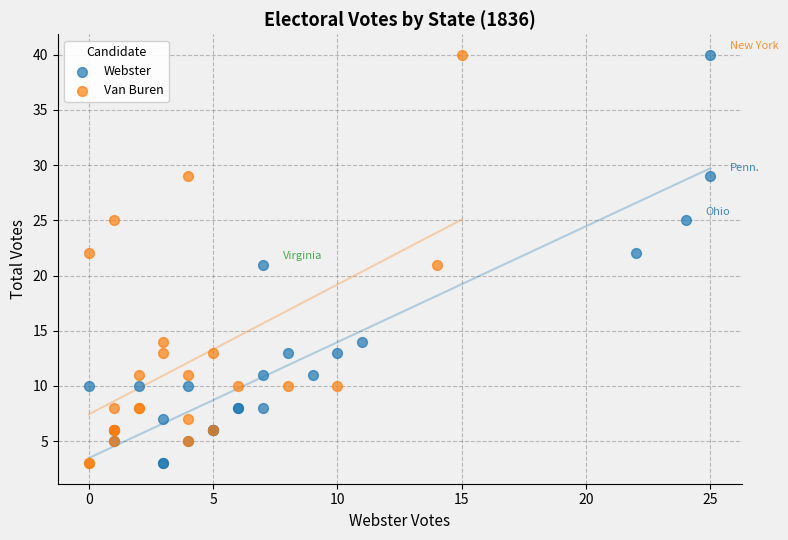

What are all the series names shown in the legend?

Webster, Van Buren